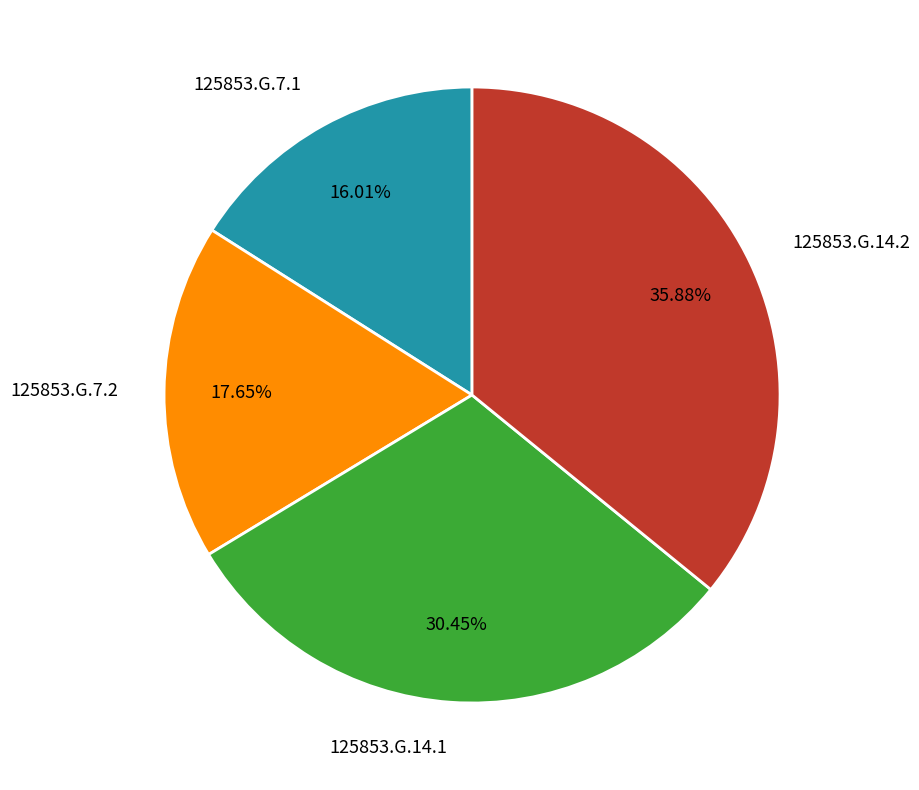

How many slices are in this pie chart?

4